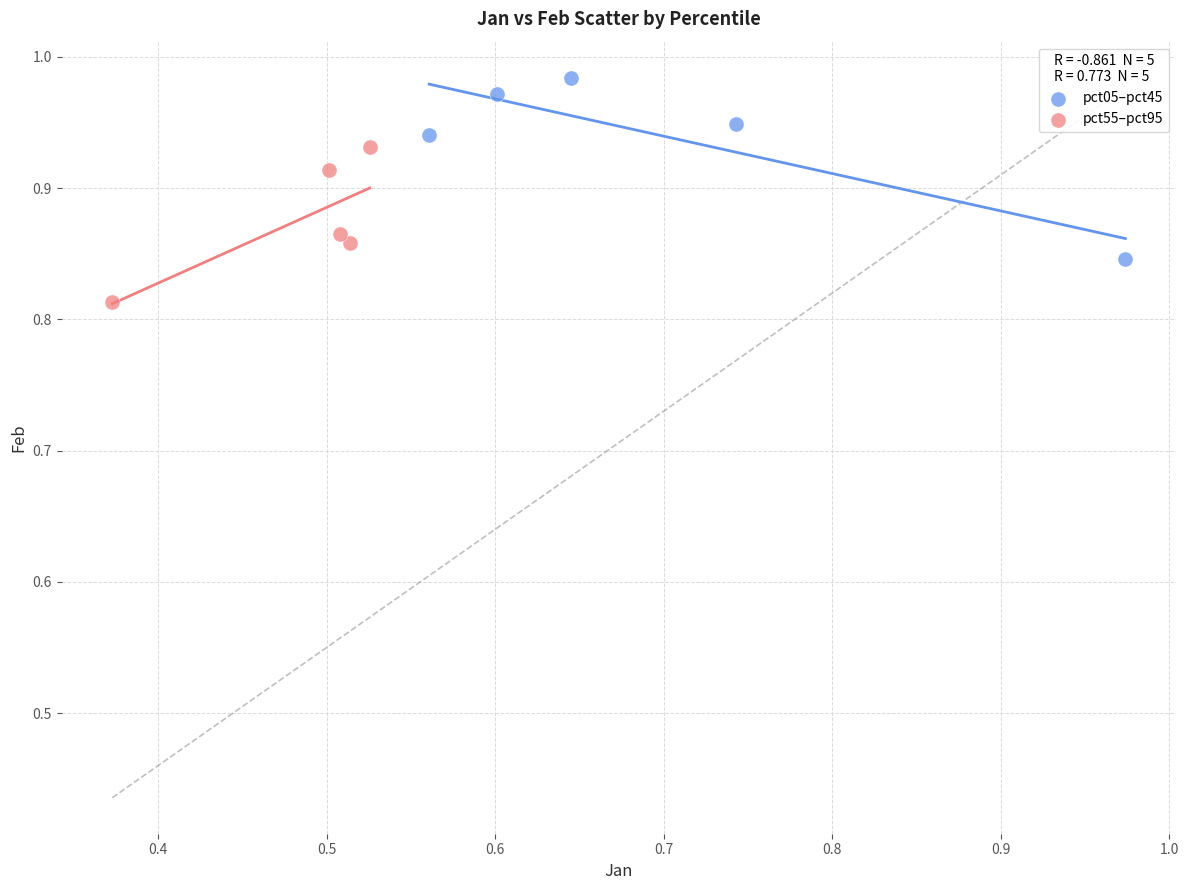

Which series contains the highest Y value?

pct05–pct45